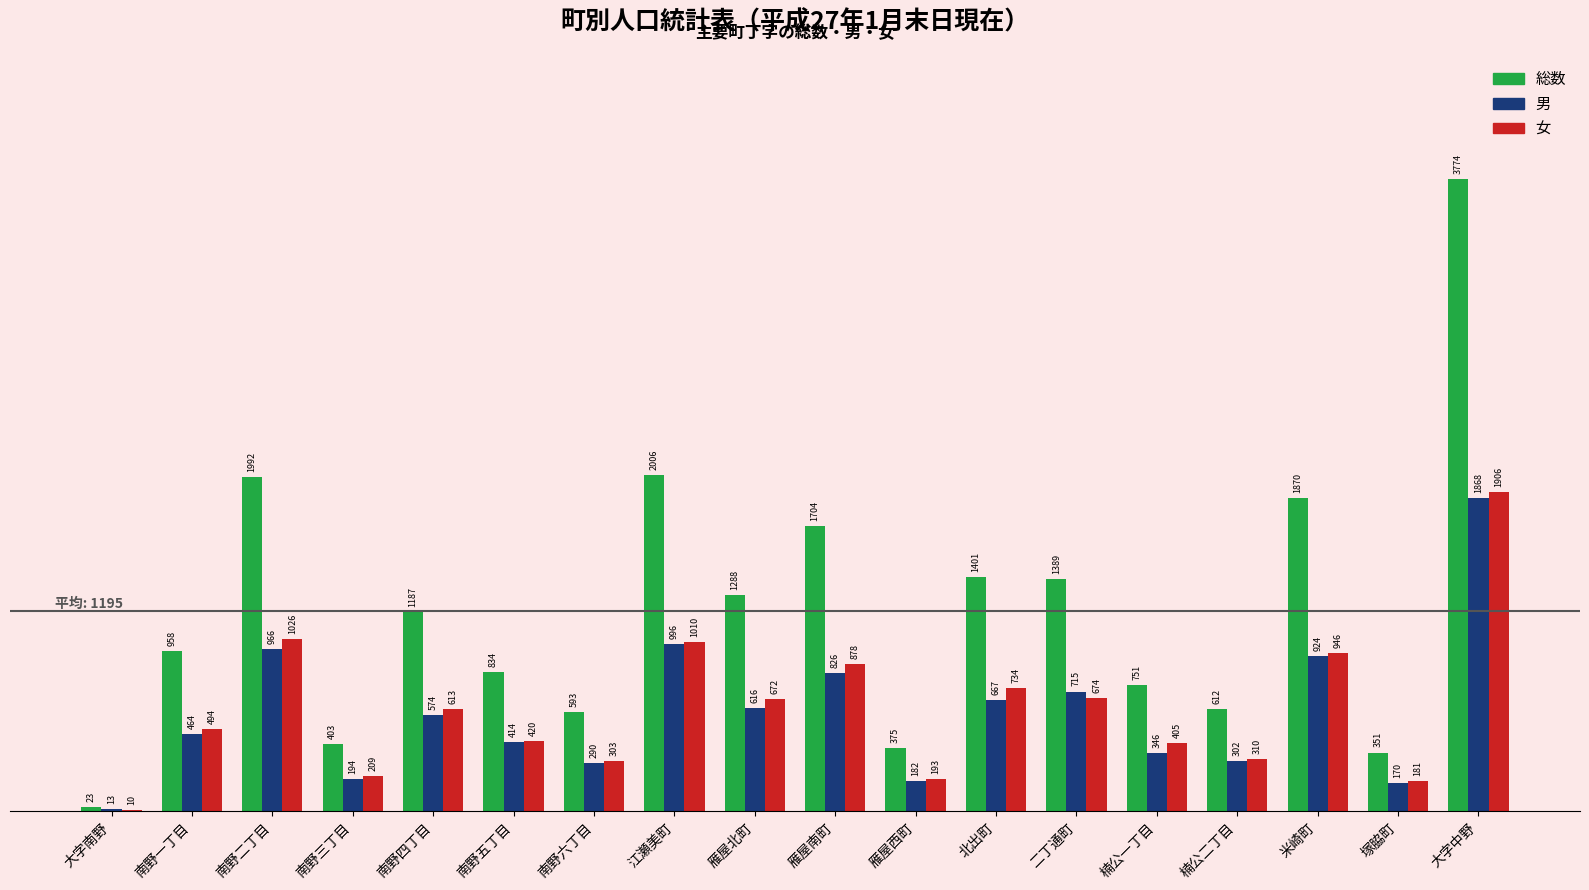

What is the highest value of the 総数 series?

3774